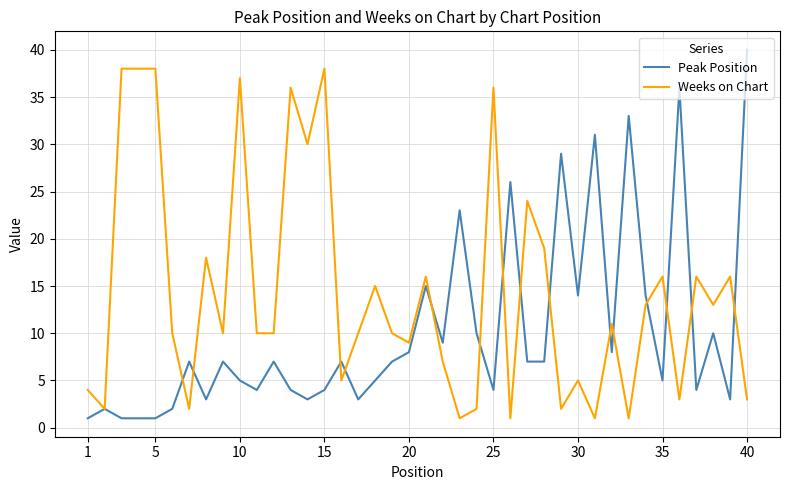

Which series has the largest total across all categories?

Weeks on Chart